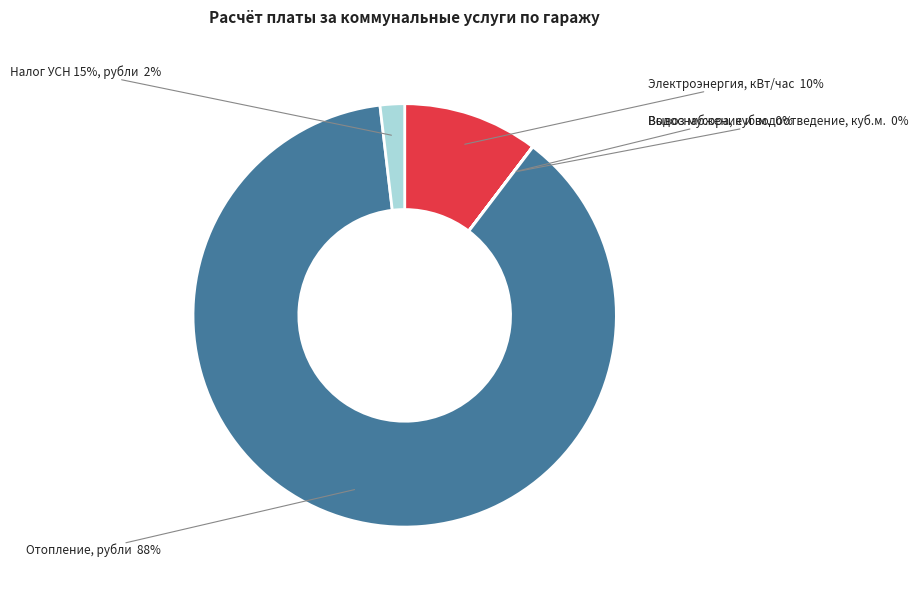

Between Водоснабжение и водоотведение, куб.м. and Налог УСН 15%, рубли, which is larger?

Налог УСН 15%, рубли